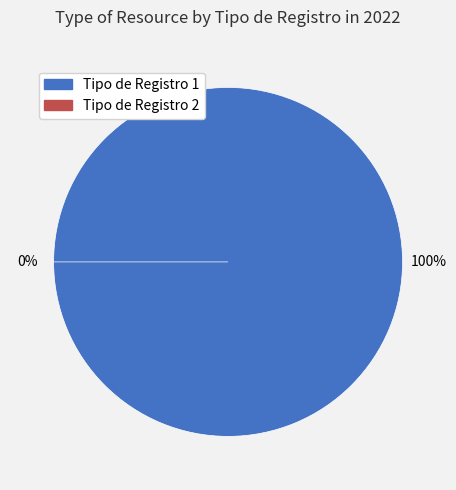

To the nearest percent, what is the combined percentage of 1 and 2?

100%